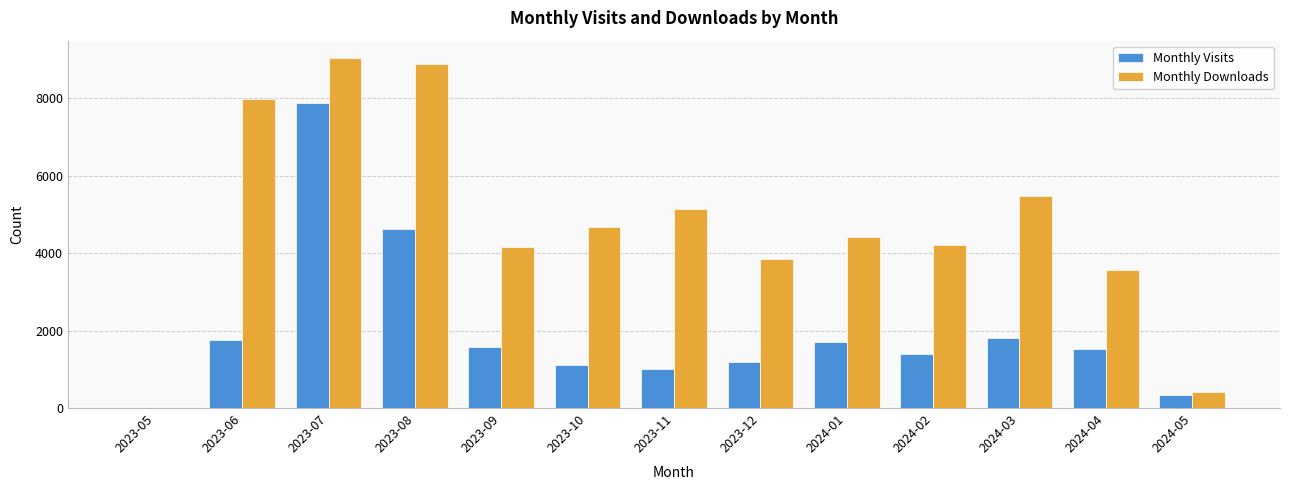

At which label does Monthly Visits reach its peak?

2023-07